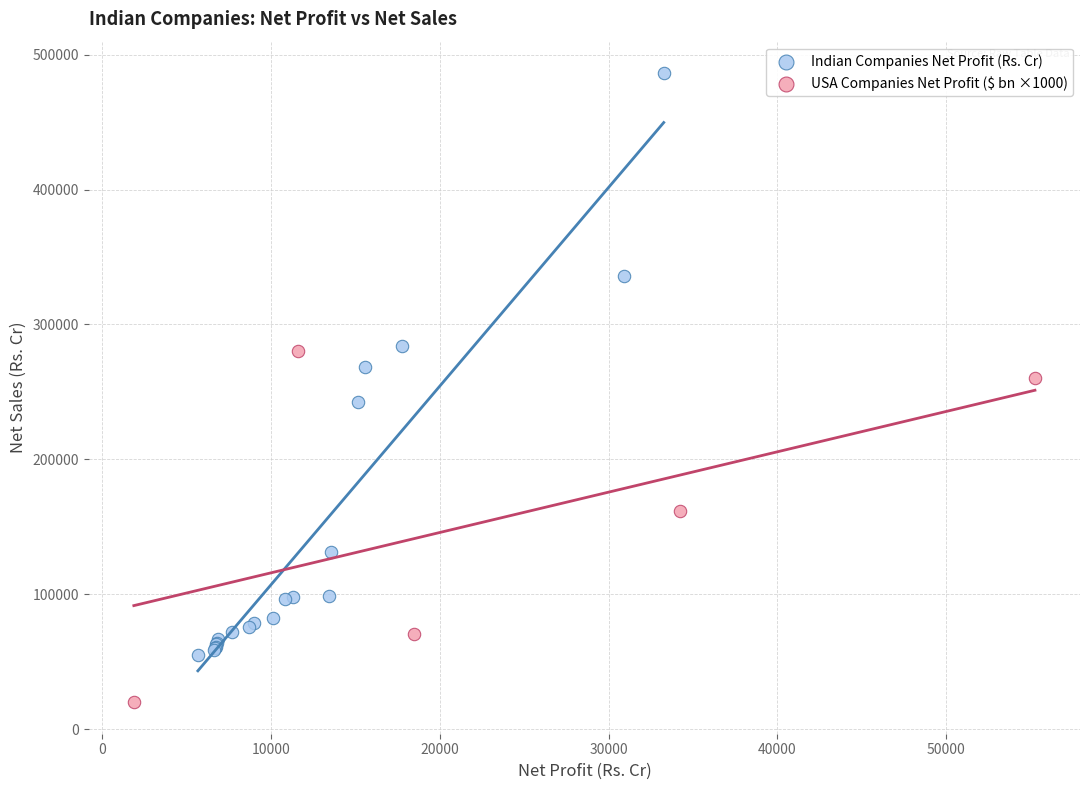

Which series contains the highest Y value?

Indian Companies Net Profit (Rs. Cr)